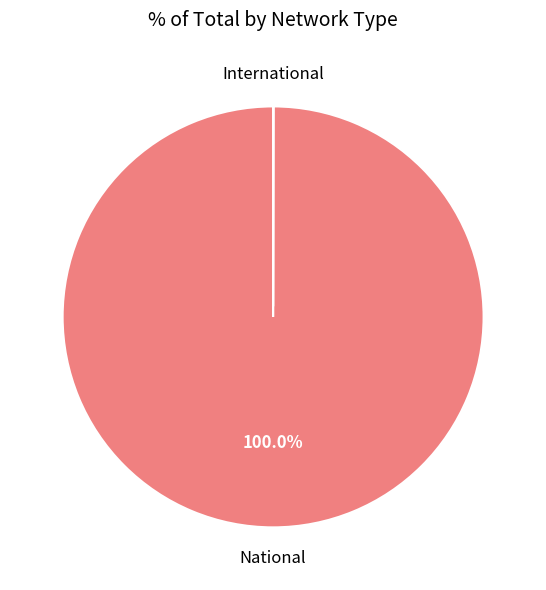

Which category has the biggest portion of the pie?

National